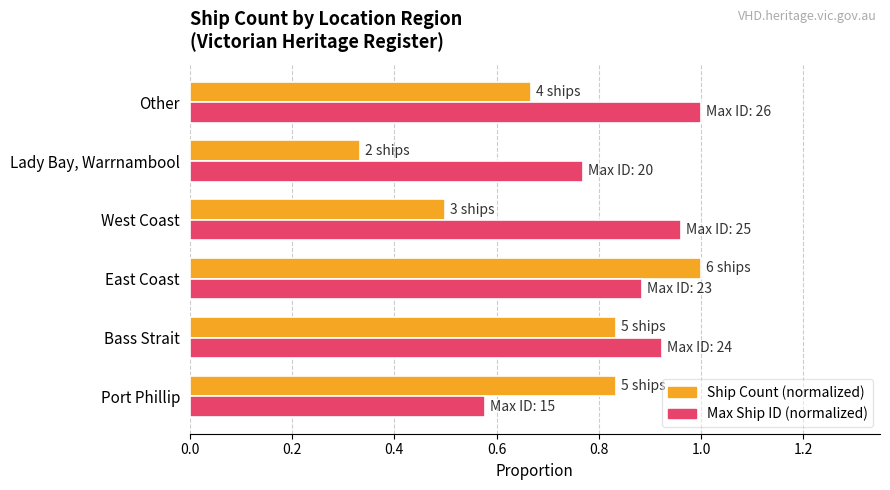

At which label does Ship Count (normalized) reach its minimum?

Lady Bay, Warrnambool